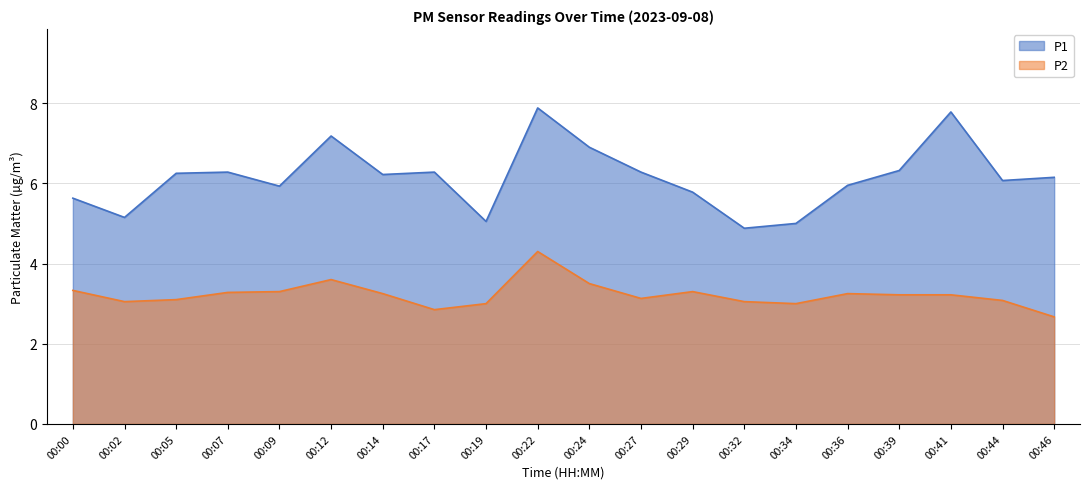

Reading left to right, list all the values displayed in this chart.

P1: 00:00=5.6	00:02=5.2	00:05=6.2	00:07=6.3	00:09=5.9	00:12=7.2	00:14=6.2	00:17=6.3	00:19=5.0	00:22=7.9	00:24=6.9	00:27=6.3	00:29=5.8	00:32=4.9	00:34=5.0	00:36=6.0	00:39=6.3	00:41=7.8	00:44=6.1	00:46=6.2
P2: 00:00=3.3	00:02=3.0	00:05=3.1	00:07=3.3	00:09=3.3	00:12=3.6	00:14=3.2	00:17=2.9	00:19=3.0	00:22=4.3	00:24=3.5	00:27=3.1	00:29=3.3	00:32=3.0	00:34=3.0	00:36=3.2	00:39=3.2	00:41=3.2	00:44=3.1	00:46=2.7